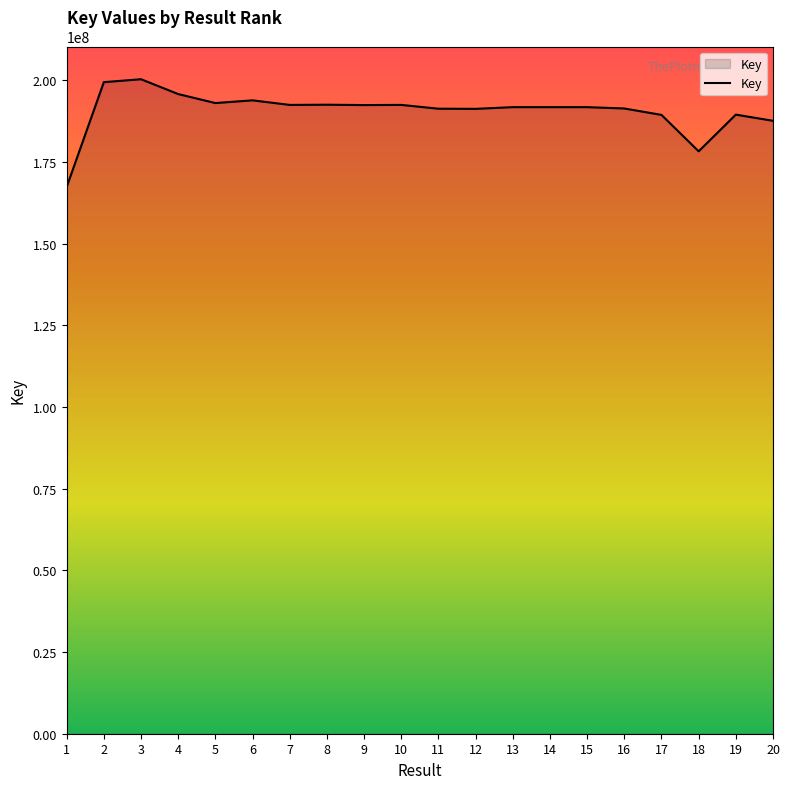

Is it true that the value at 5 is 100676867?

False